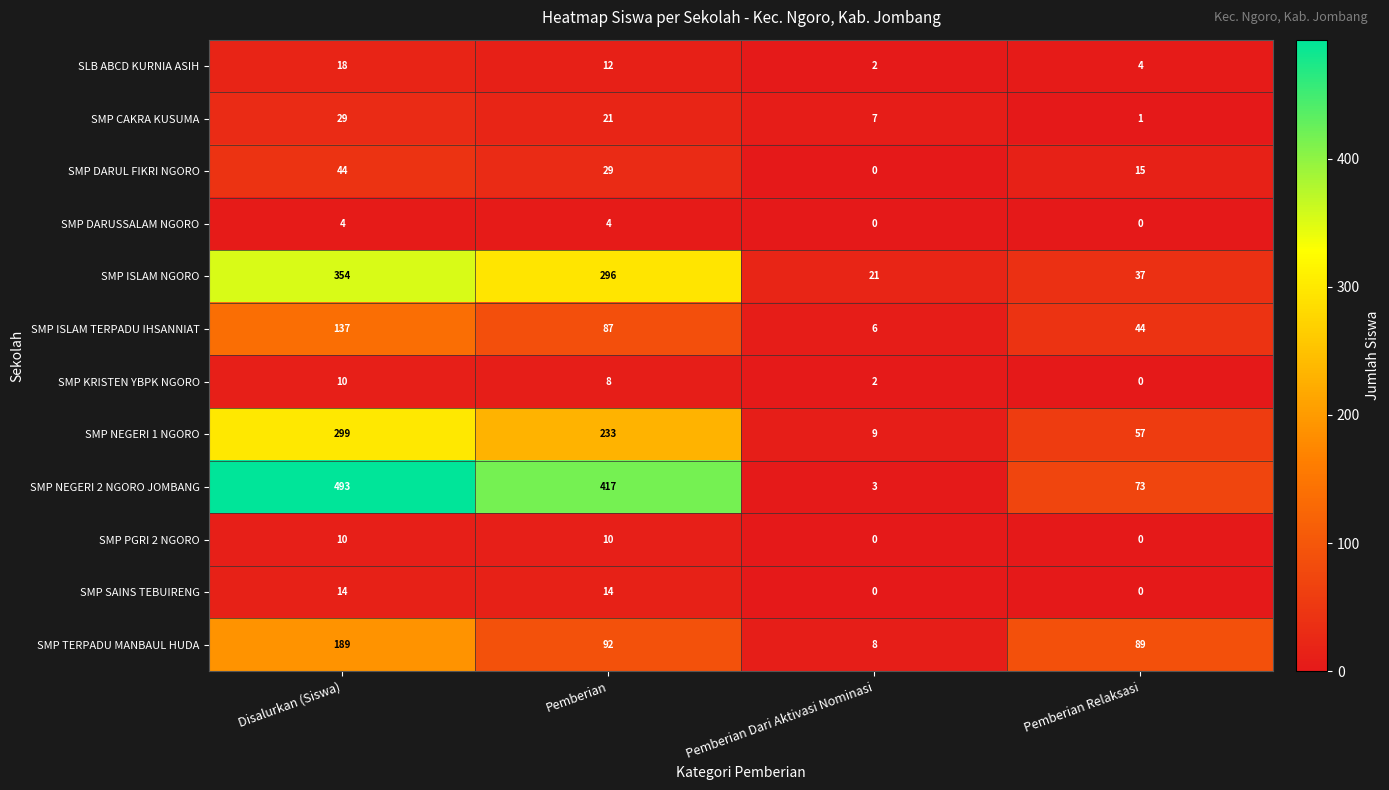

At which category is the sum across all series the highest?

Disalurkan (Siswa)